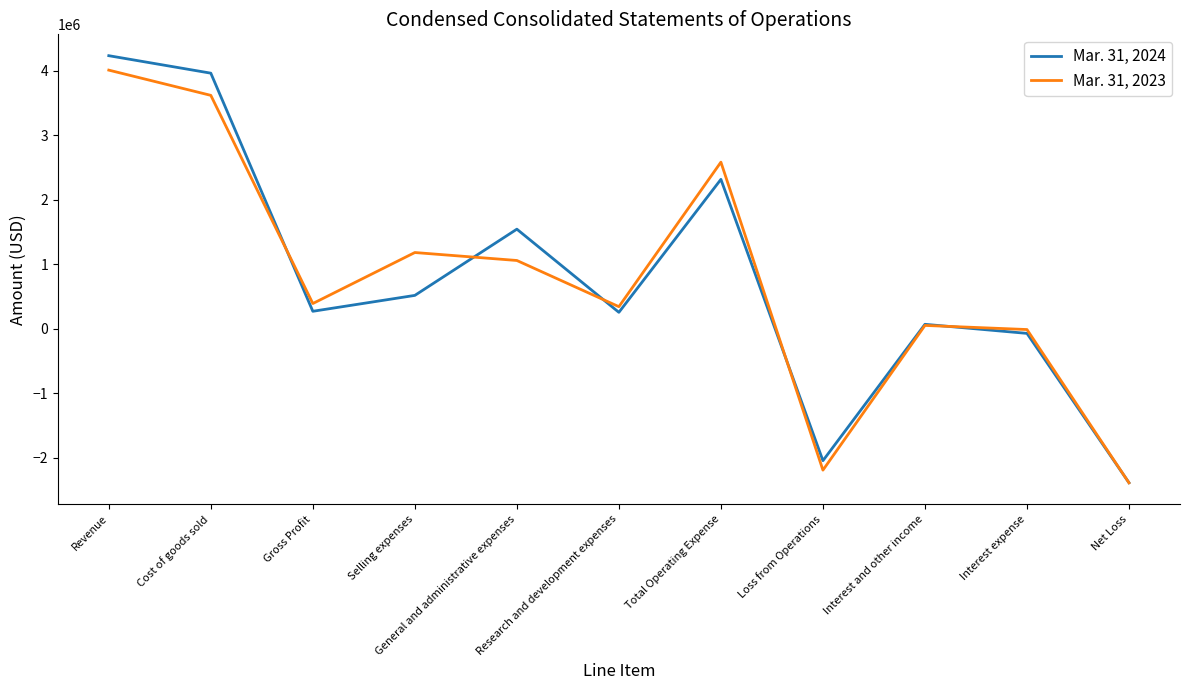

Which series has the widest spread of values?

Mar. 31, 2024